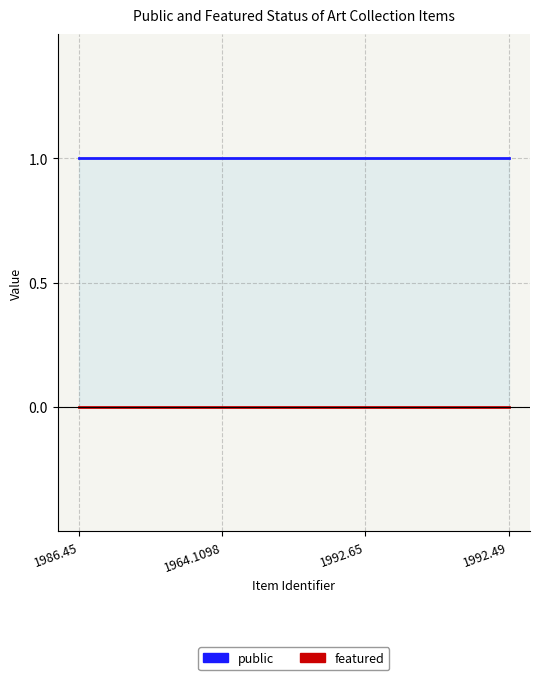

What is the total value across all series at 1992.49?

1